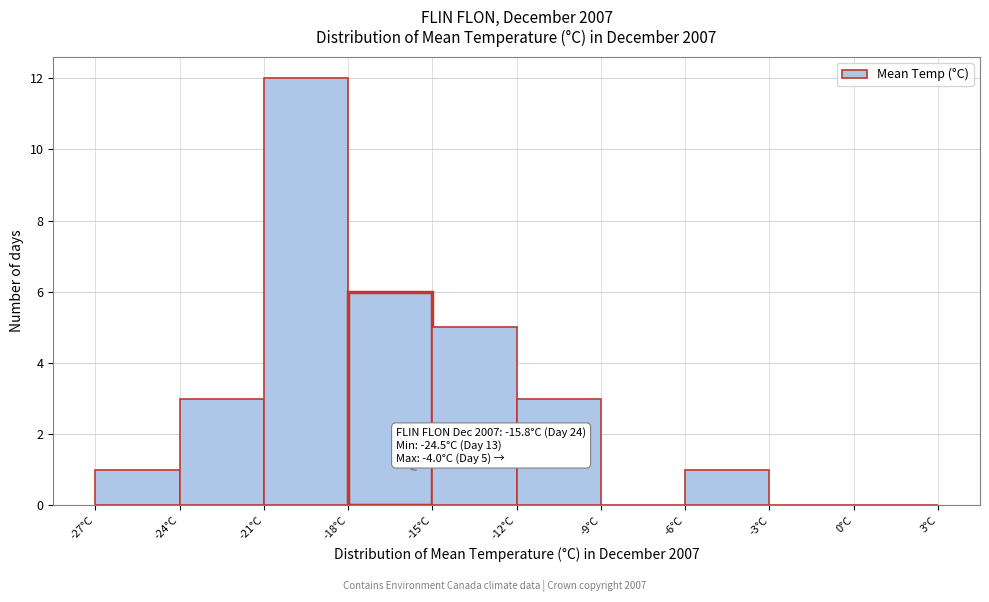

Over which range of the x-axis is the bar tallest?

-21 to -18